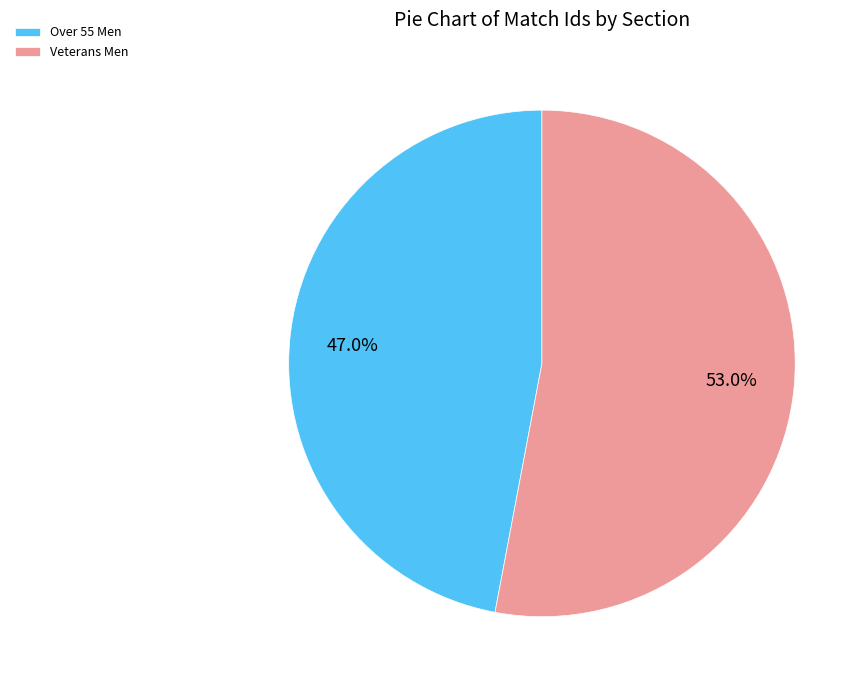

True or false: Over 55 Men accounts for 33% of the total.

False